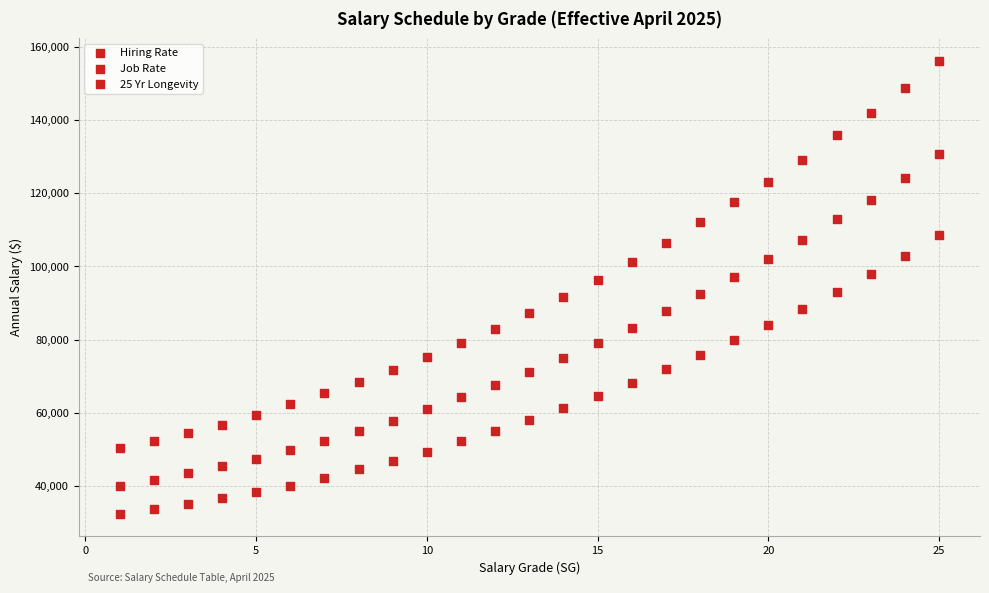

How many points are shown in the scatter plot?

75